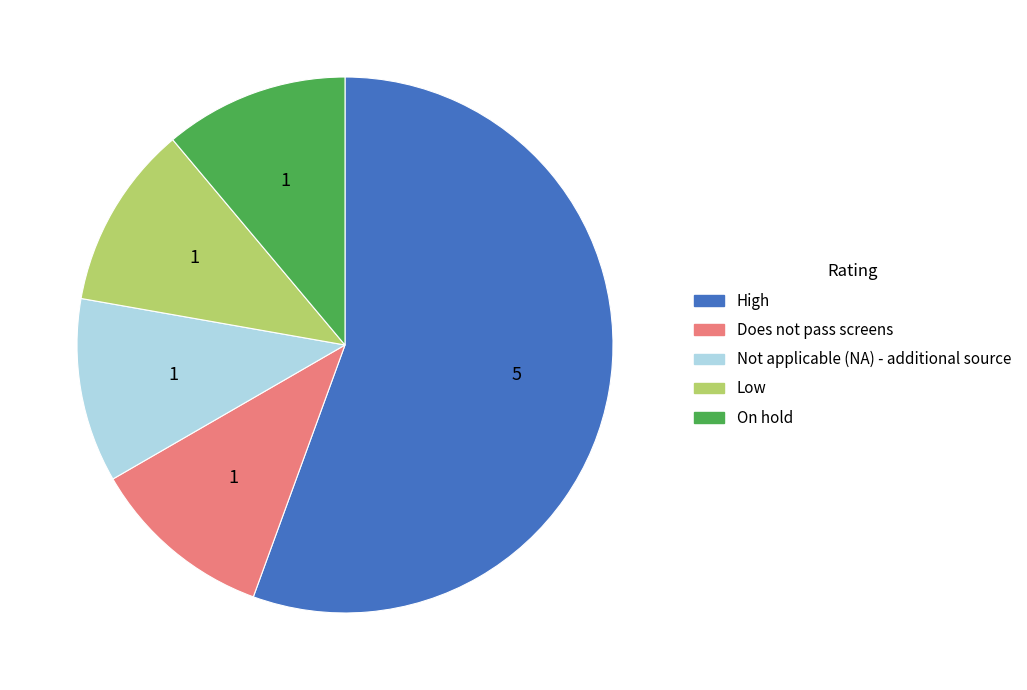

Is Not applicable (NA) - additional source the majority of the pie?

No